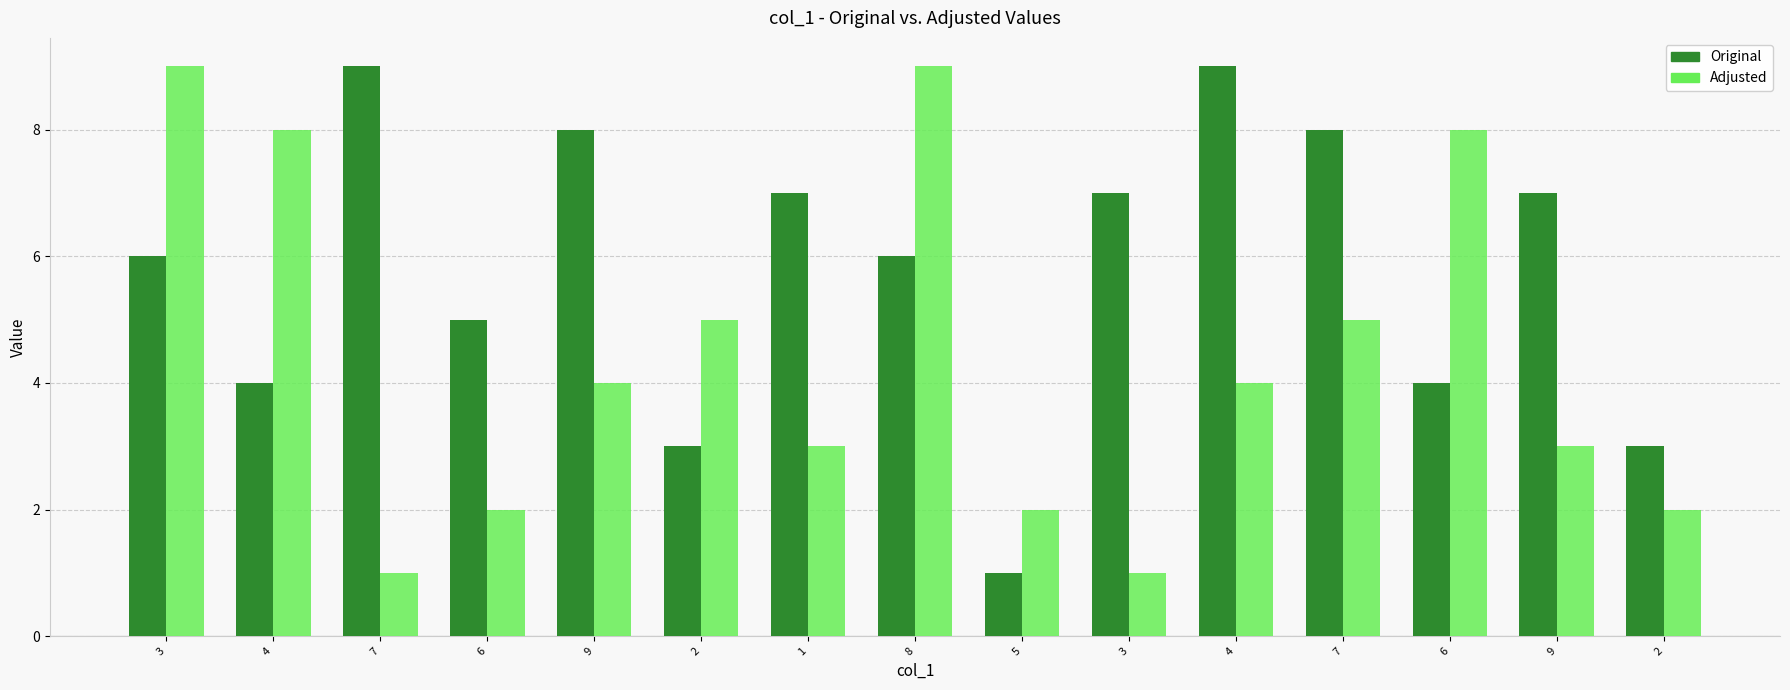

Does the chart contain stacked bars?

No